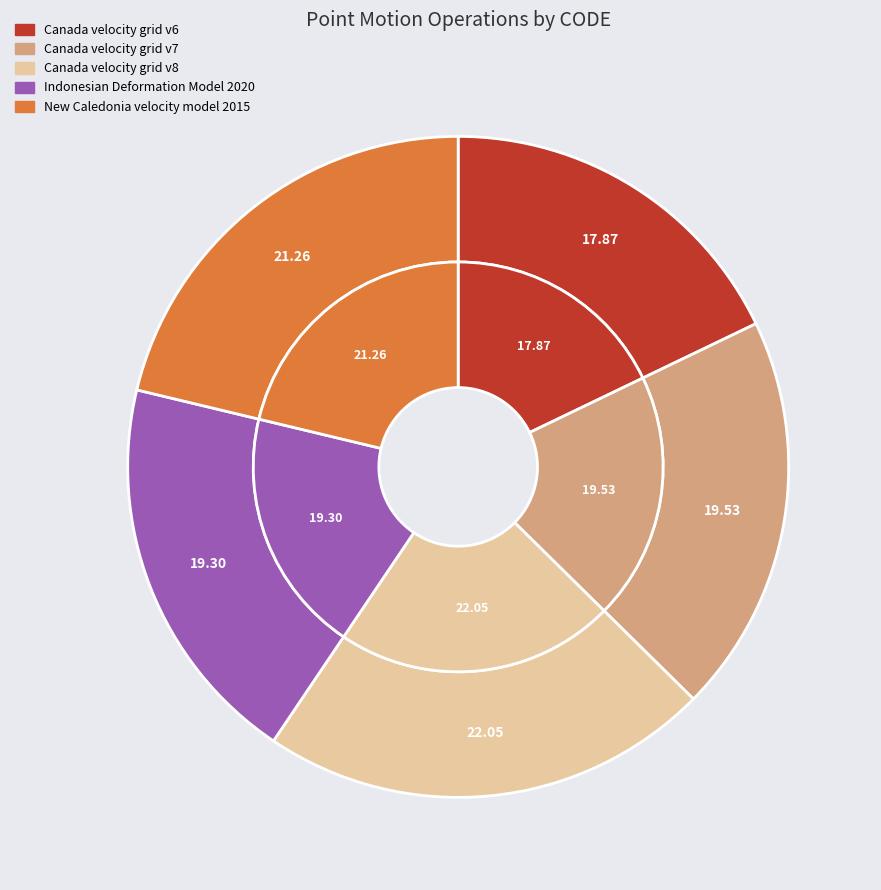

Between New Caledonia velocity model 2015 and Canada velocity grid v6, which is larger?

New Caledonia velocity model 2015